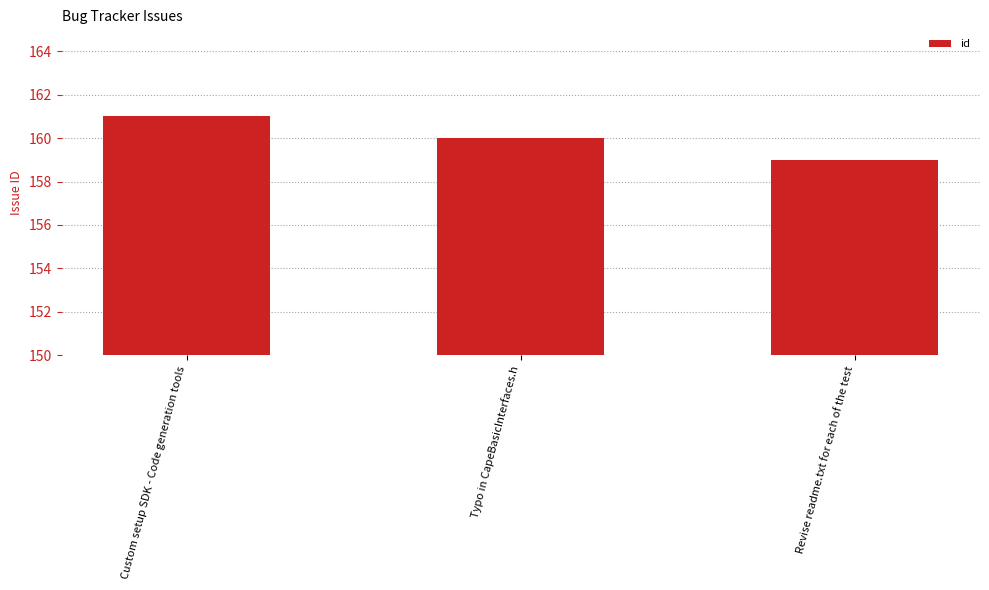

How many series are shown in this chart?

1